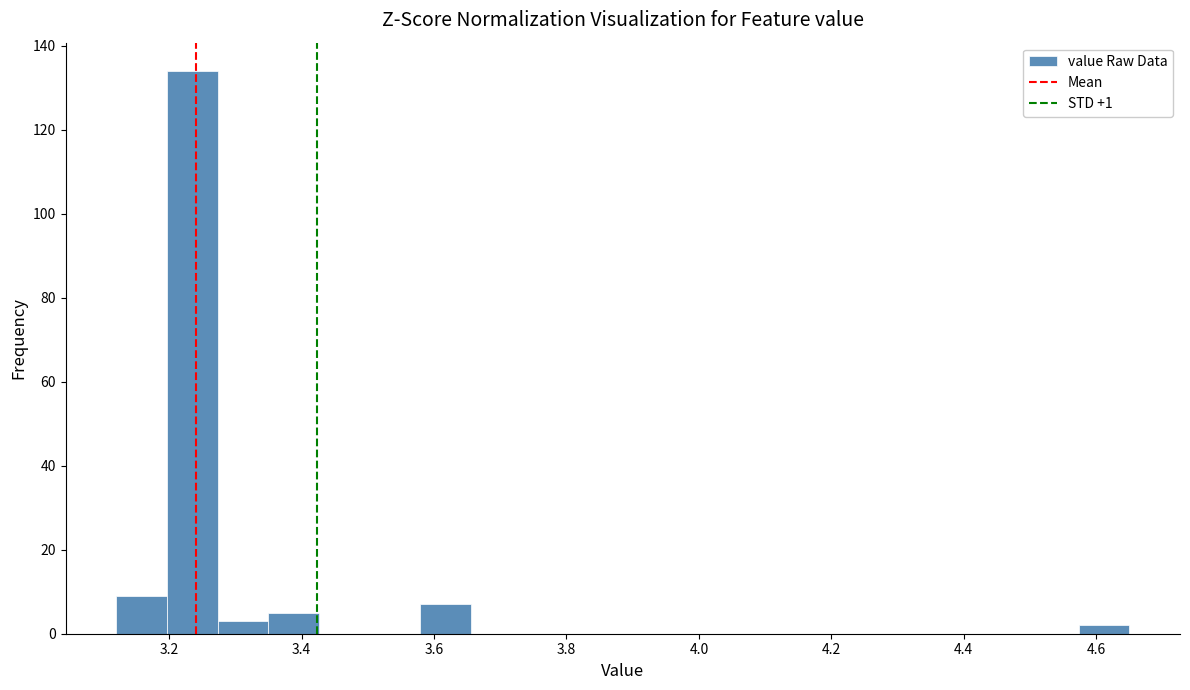

Around what value on the x-axis is the tallest bar? Give the approximate position of its centre, as read against the axis.

3.24